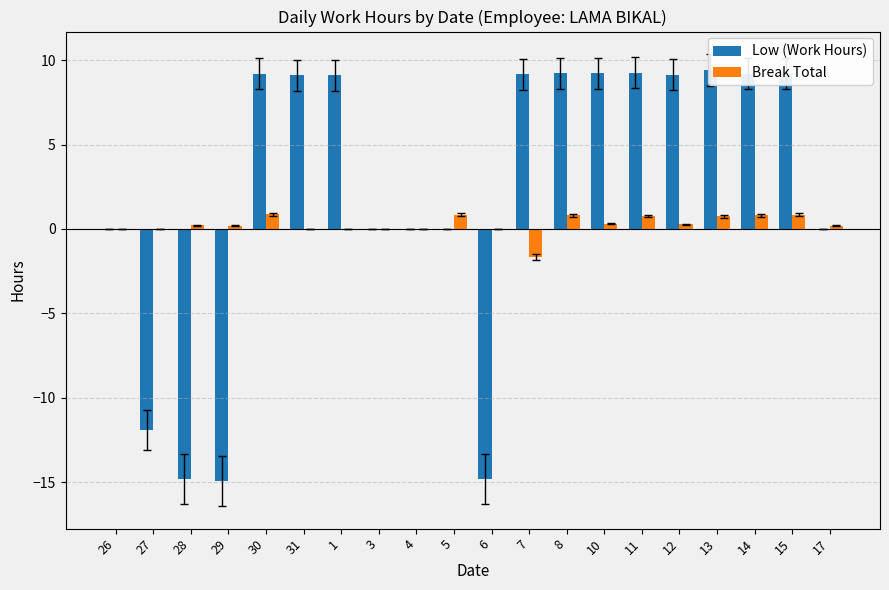

At which label is Low (Work Hours) closest to -2?

26